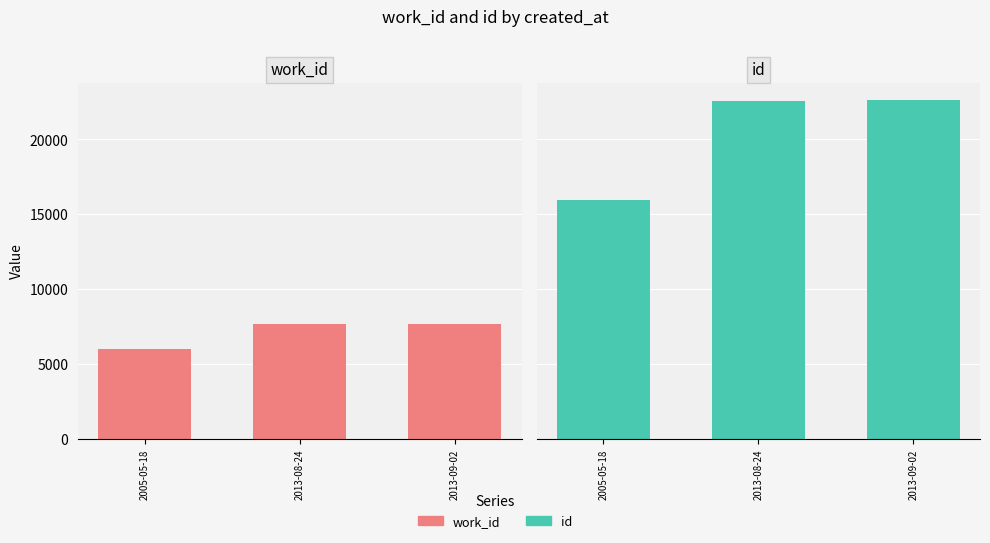

Reading left to right, extract all data points from this chart.

work_id: 2005-05-18=6003	2013-08-24=7651	2013-09-02=7666
id: 2005-05-18=15948	2013-08-24=22563	2013-09-02=22653